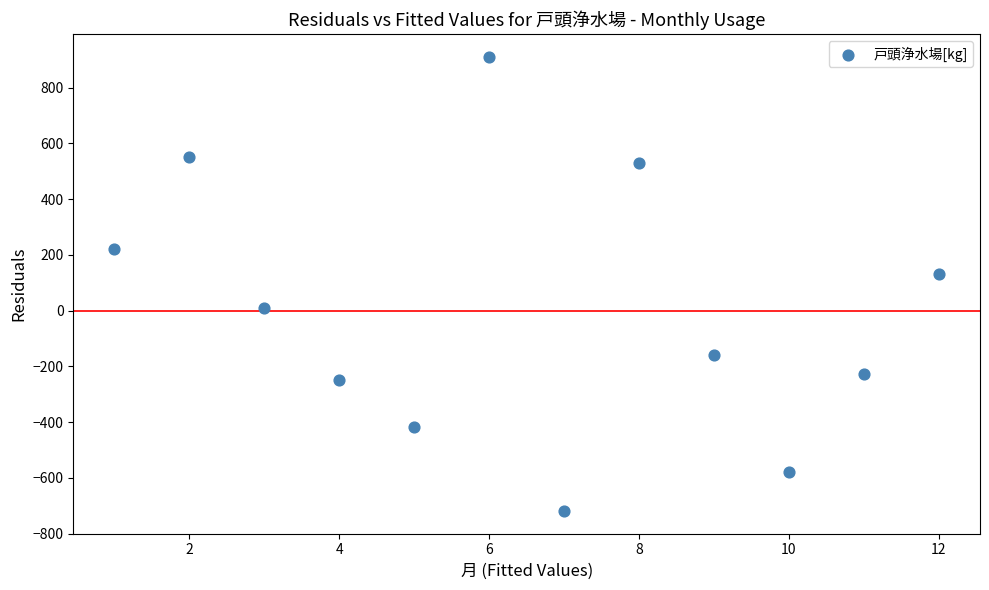

What Y value in the scatter plot is closest to 95?

130.8